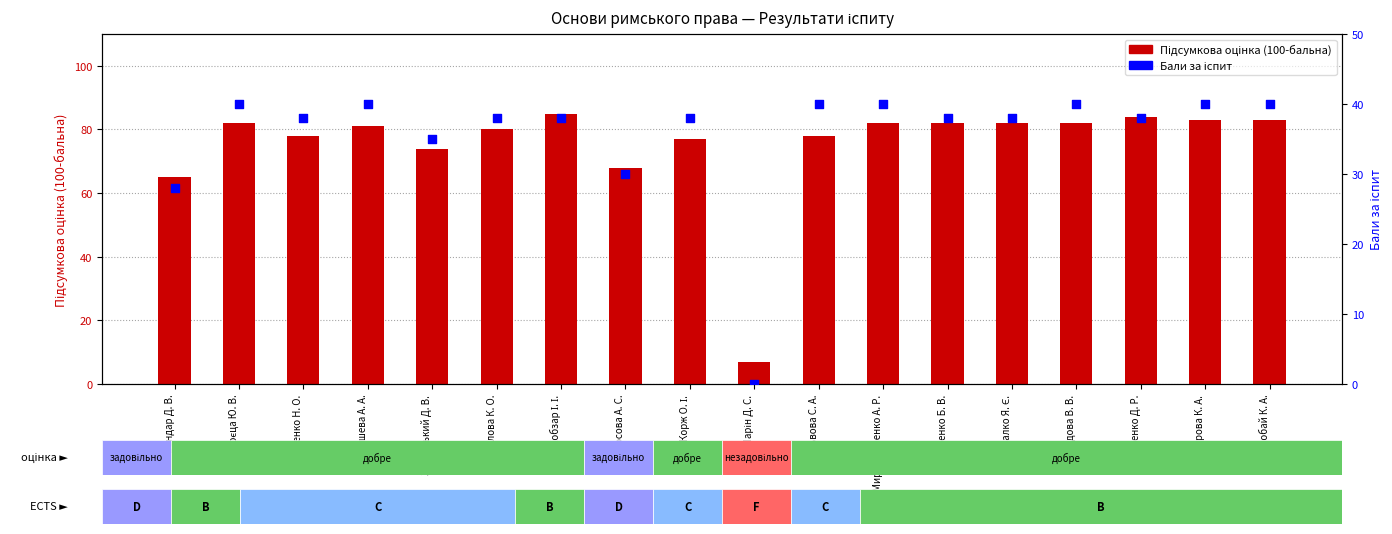

Is the value of Бали за іспит at Львова С. А. greater than the value of Підсумкова оцінка (100-бальна) at Мирошниченко А. Р.?

No